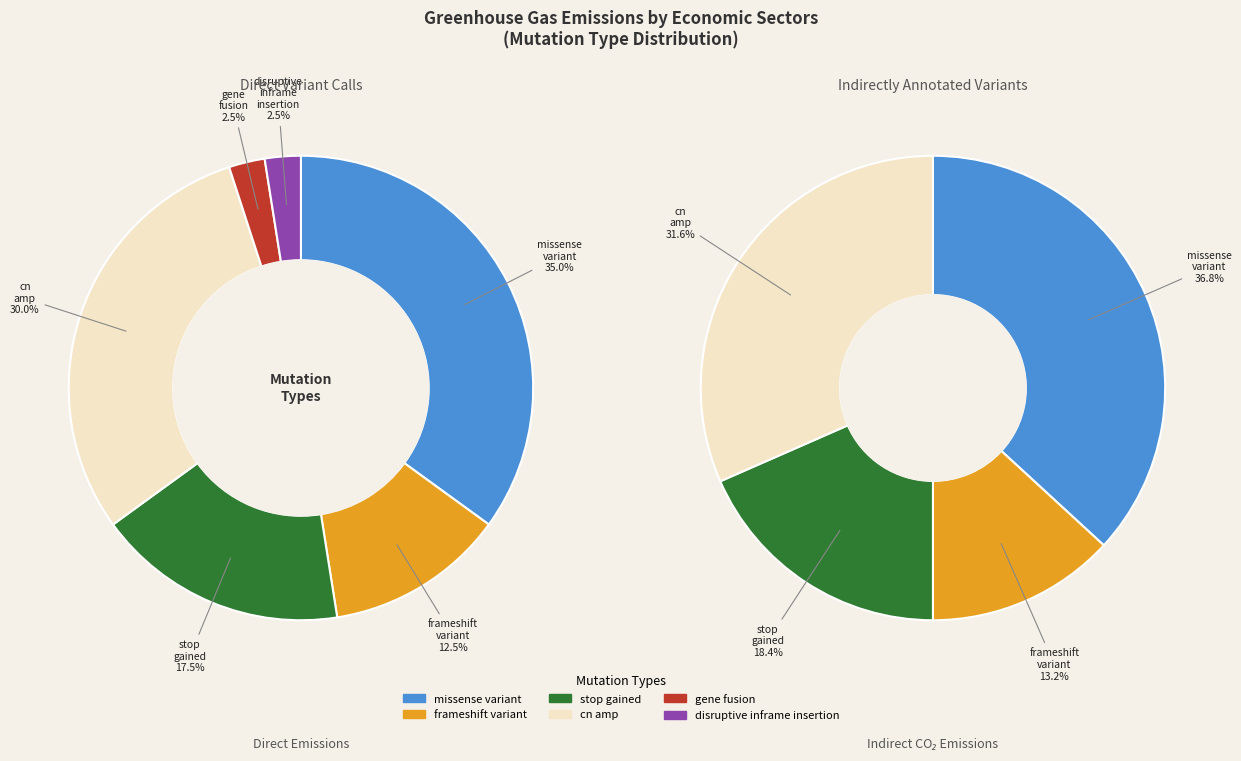

True or false: disruptive_inframe_insertion accounts for 1% of the total.

False